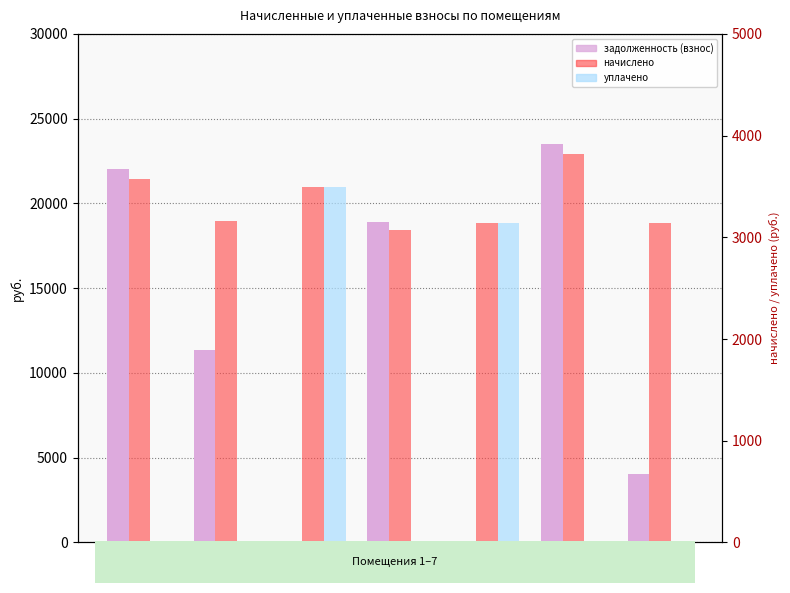

Which category has the highest value in the начислено series?

6